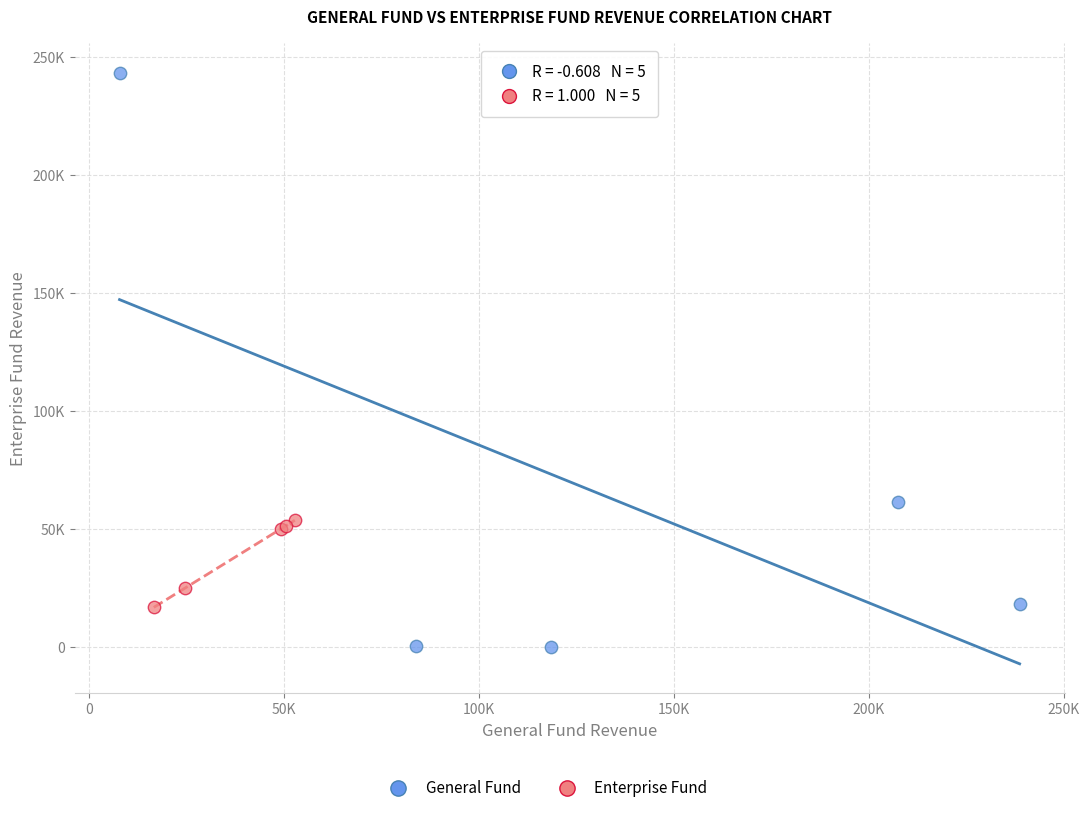

Which series reaches the minimum Y coordinate?

General Fund